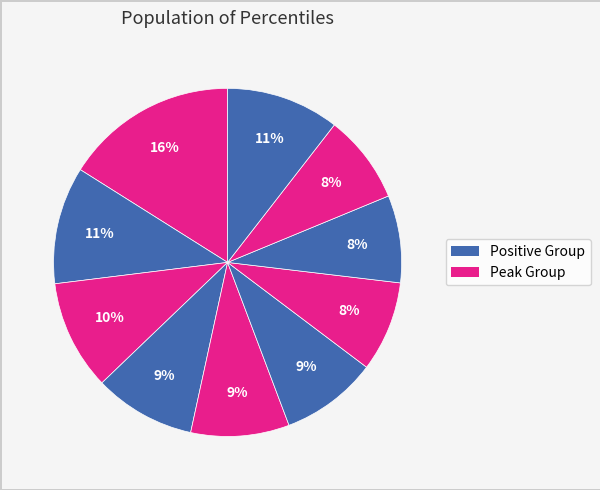

How many slices are in this pie chart?

10